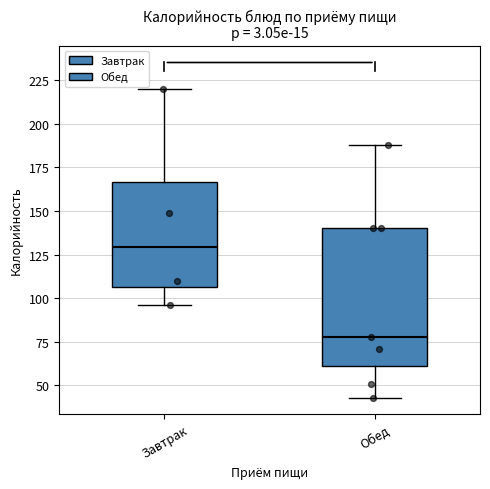

Which box's median line is the lowest?

Обед